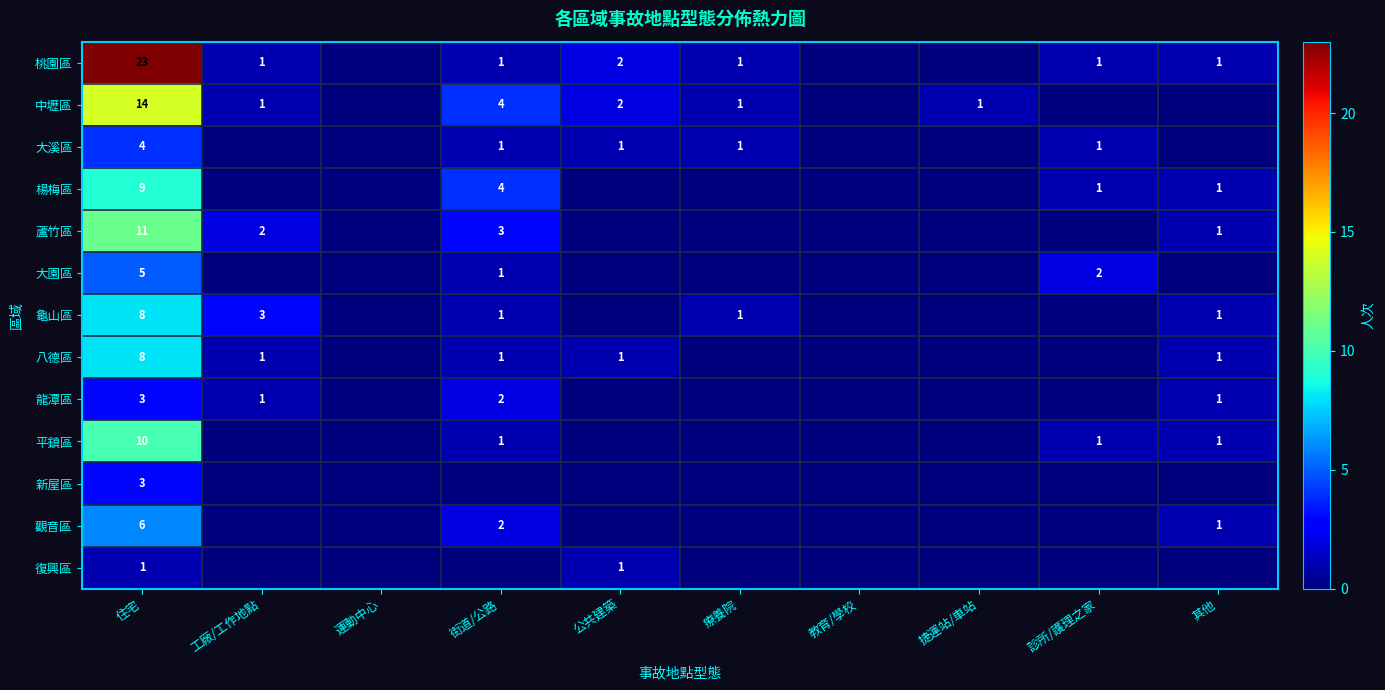

The 新屋區 series shows 3 at 住宅. True or false?

True